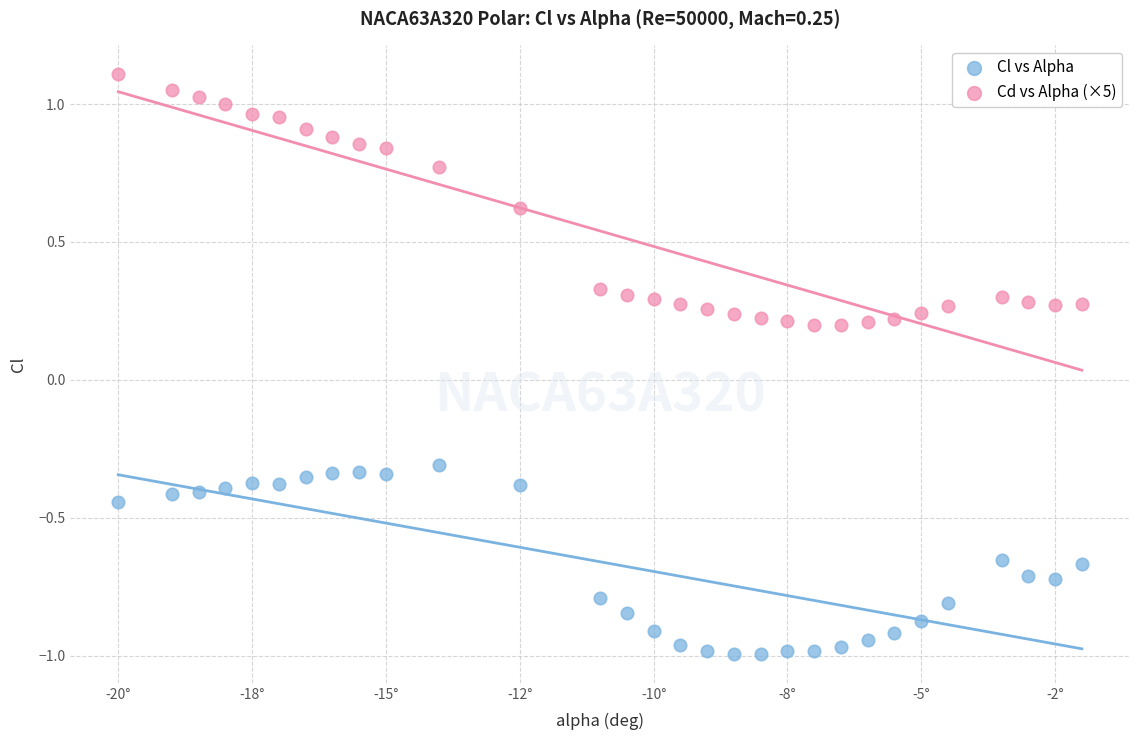

Across all data points, what is the range of Y values (max minus min)?

2.1